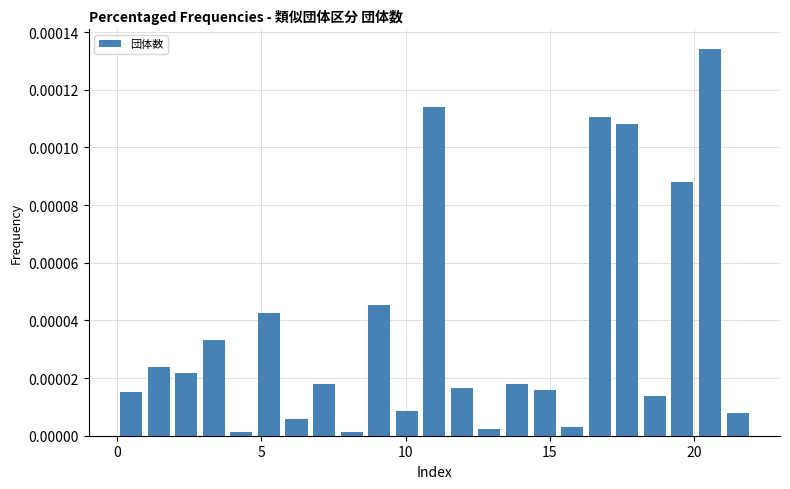

Around what value on the x-axis is the tallest bar? Give the approximate position of its centre, as read against the axis.

20.5